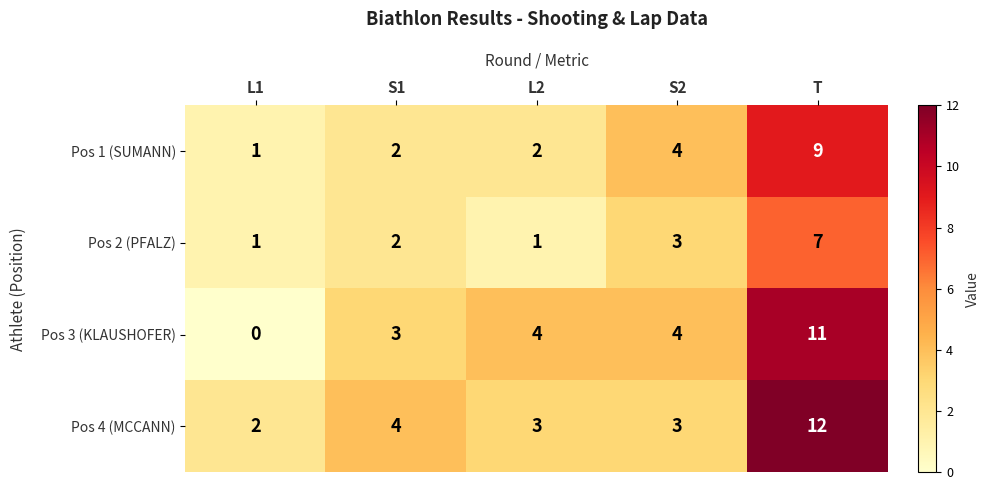

Reading left to right, extract all data points from this chart.

Pos 1 (SUMANN): 1	2	2	4	9
Pos 2 (PFALZ): 1	2	1	3	7
Pos 3 (KLAUSHOFER): 0	3	4	4	11
Pos 4 (MCCANN): 2	4	3	3	12